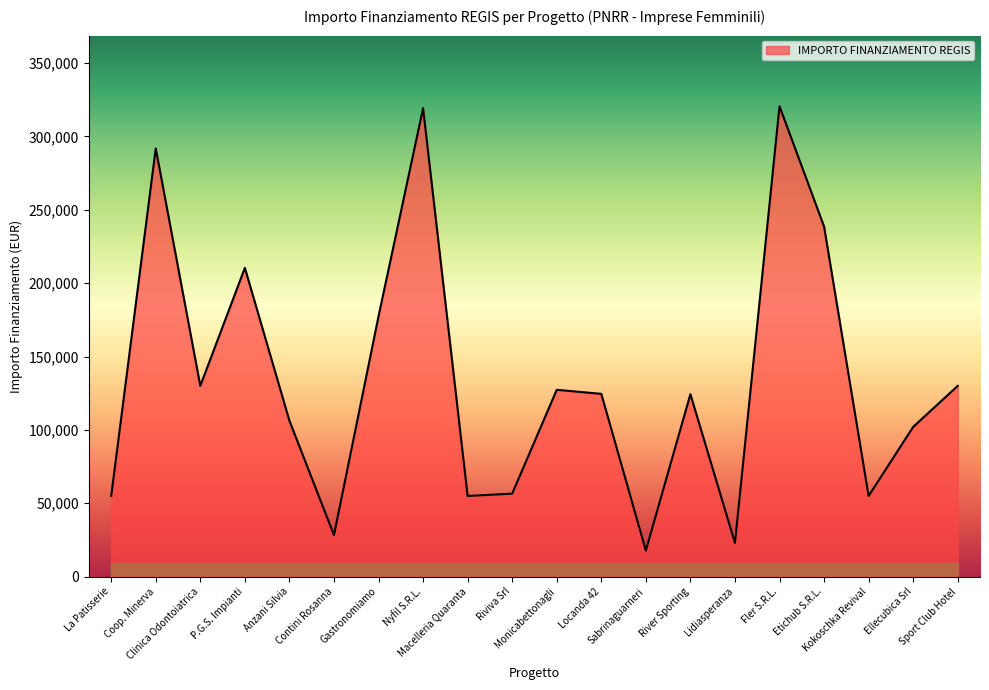

The value at P.G.S. Impianti is 210396.9. True or false?

True